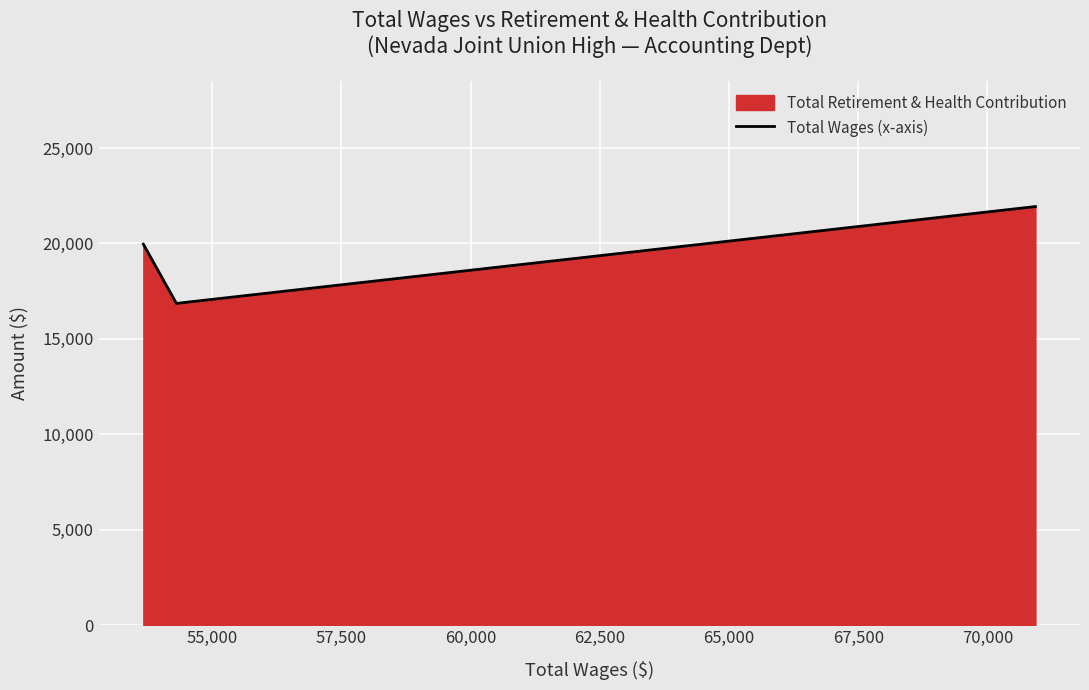

What is the difference between the maximum and minimum values?

5073